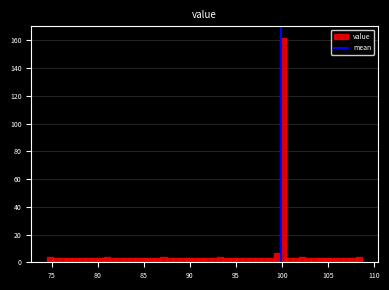

Read against the x-axis, roughly where is the centre of the tallest bar?

100.0